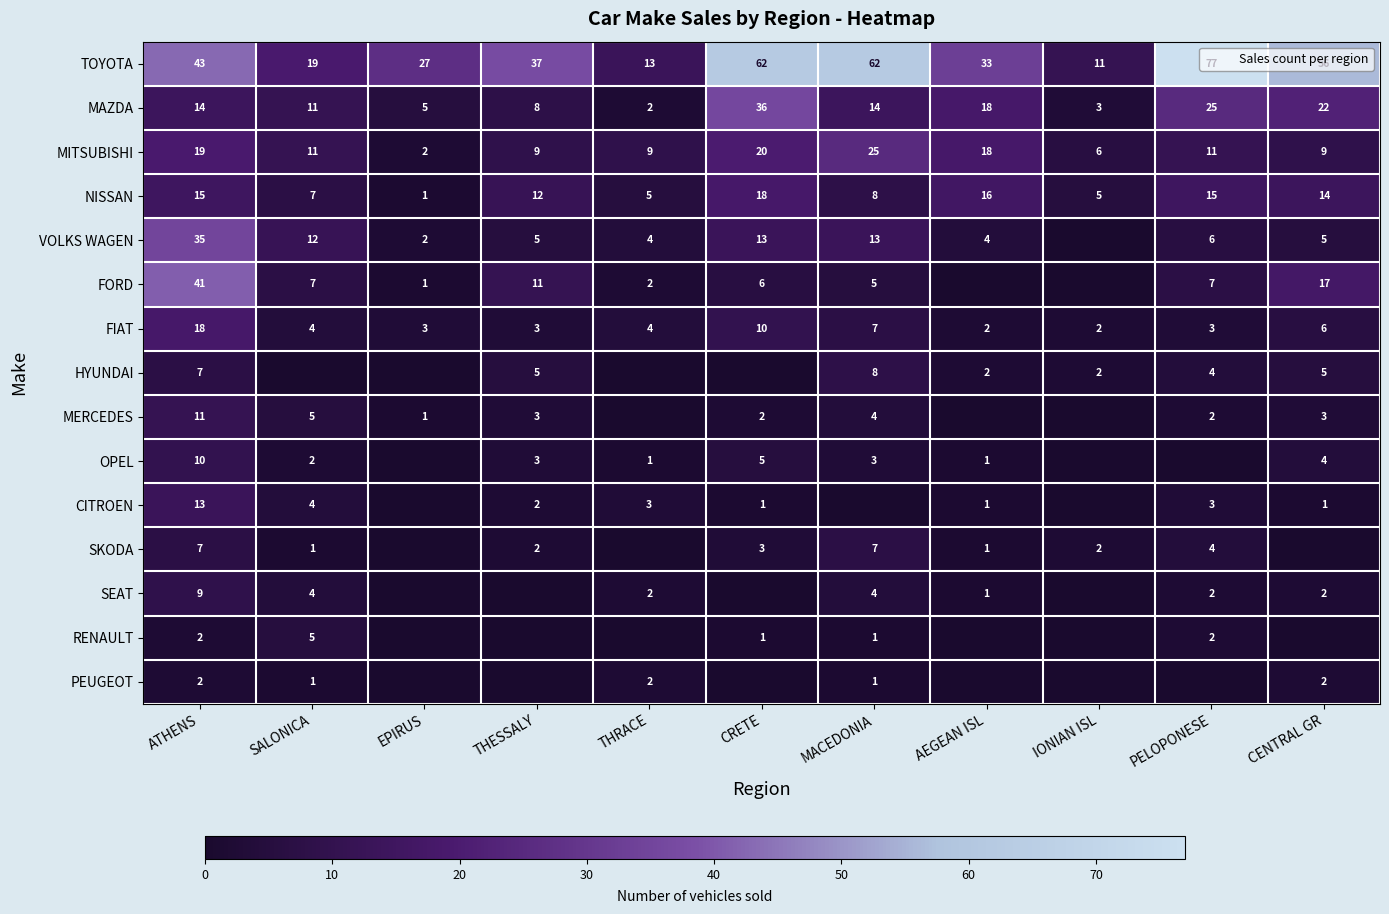

Rank the series by their maximum value, from lowest to highest.

PEUGEOT, RENAULT, SKODA, HYUNDAI, SEAT, OPEL, MERCEDES, CITROEN, NISSAN, FIAT, MITSUBISHI, VOLKS WAGEN, MAZDA, FORD, TOYOTA